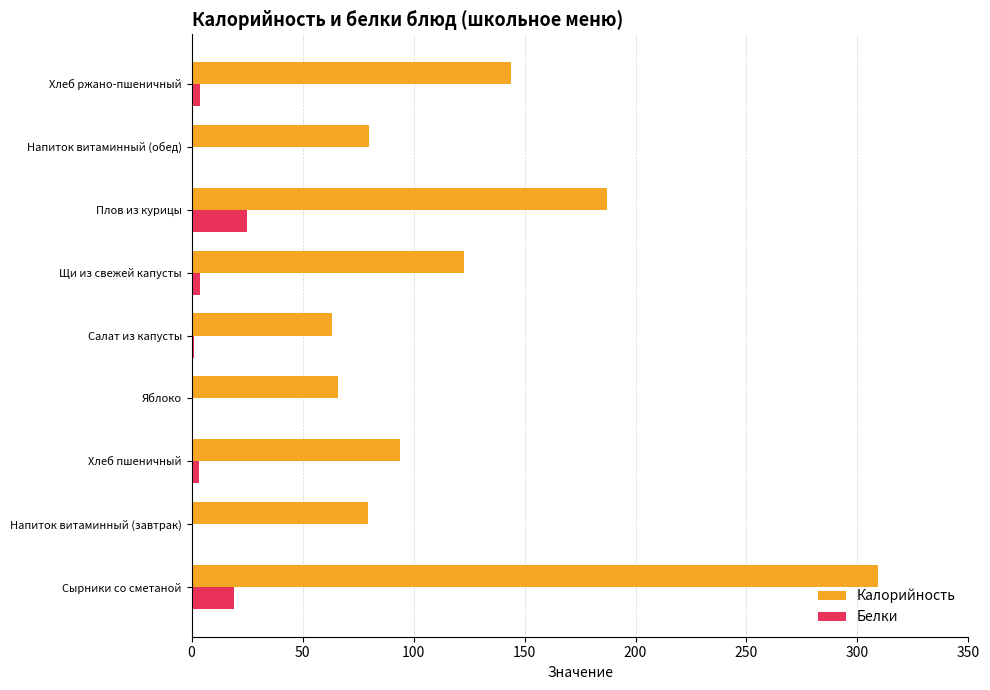

How many categories are shown in the chart?

9